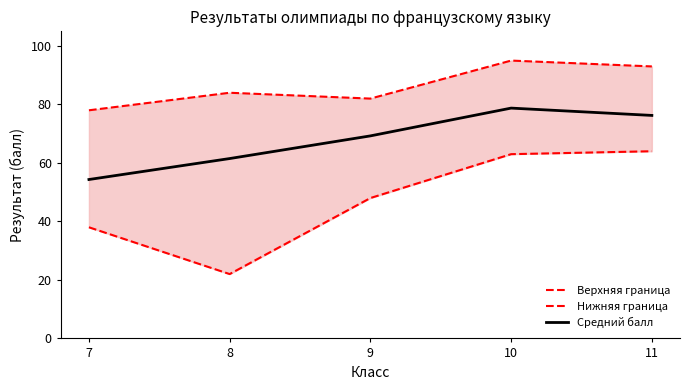

Reading left to right, what are all the values shown in this chart?

Верхняя граница: 78.0	84.0	82.0	95.0	93.0
Нижняя граница: 38.0	22.0	48.0	63.0	64.0
Средний балл: 54.3	61.5	69.2	78.8	76.2